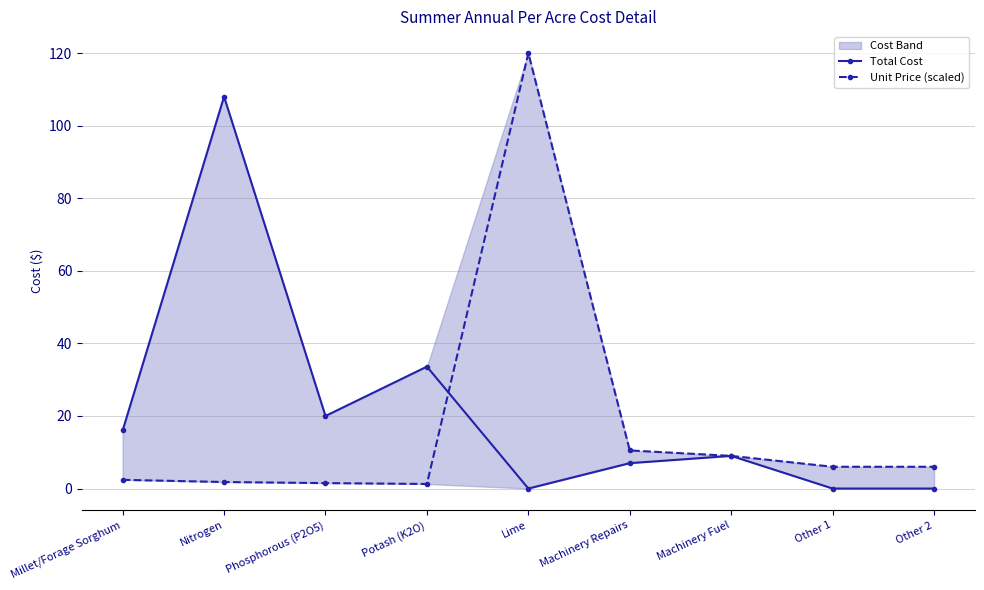

Is this an area chart (filled region under the line)?

No